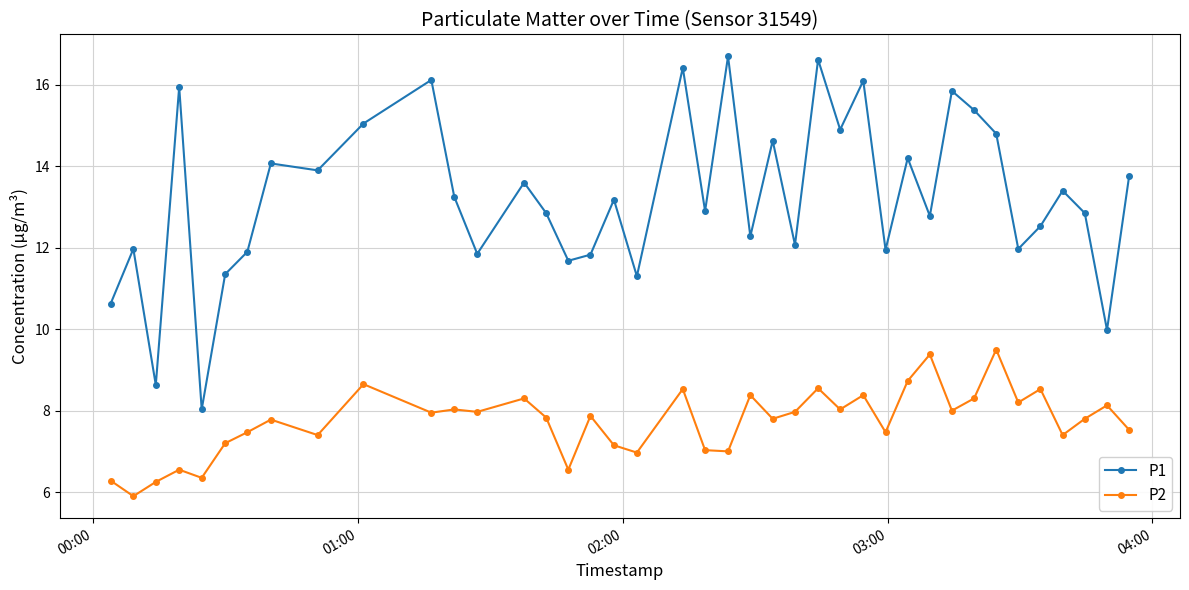

Which series has the largest total across all categories?

P1